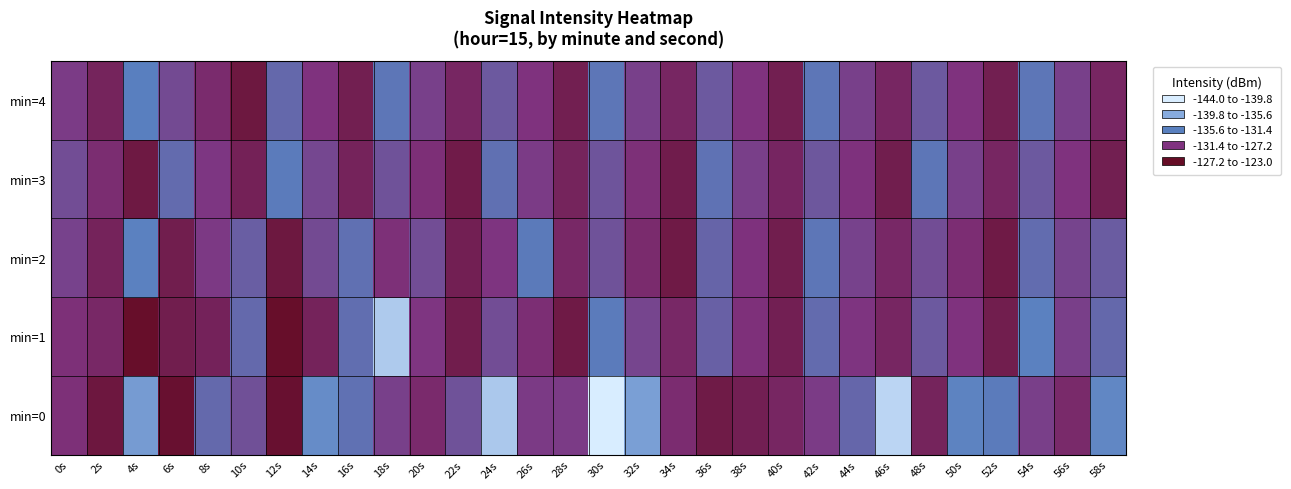

What is the total value across all series at 50s?

-647.2